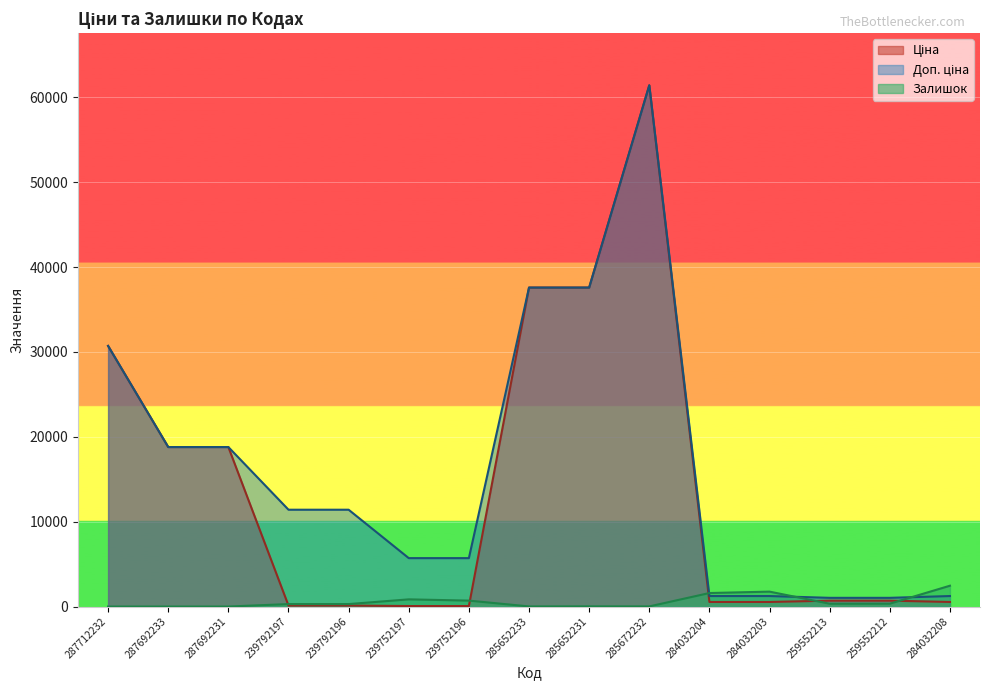

Reading left to right, extract all data points from this chart.

Ціна: 287712232=30717.1	287692233=18796.8	287692231=18796.8	239792197=114.1	239792196=114.1	239752197=57.0	239752196=57.0	285652233=37593.6	285652231=37593.6	285672232=61434.3	284032204=539.0	284032203=539.0	259552213=693.7	259552212=693.7	284032208=539.0
Доп. ціна: 287712232=30717.1	287692233=18796.8	287692231=18796.8	239792197=11410.0	239792196=11410.0	239752197=5705.0	239752196=5705.0	285652233=37593.6	285652231=37593.6	285672232=61434.3	284032204=1235.4	284032203=1235.4	259552213=1024.6	259552212=1024.6	284032208=1235.4
Залишок: 287712232=0.0	287692233=0.0	287692231=0.0	239792197=289.0	239792196=290.0	239752197=845.0	239752196=698.0	285652233=12.0	285652231=22.0	285672232=15.0	284032204=1591.0	284032203=1756.0	259552213=330.0	259552212=333.0	284032208=2453.0